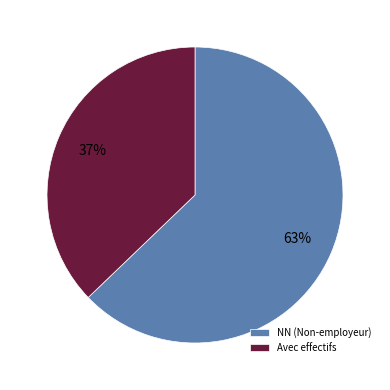

What percentage is the NN (Non-employeur) slice, to the nearest percent?

63%